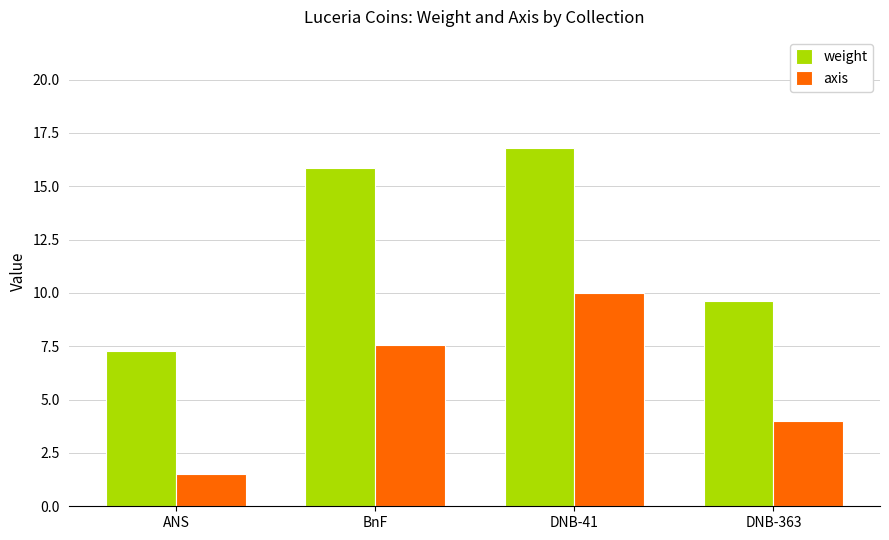

At which category is the sum across all series the highest?

DNB-41